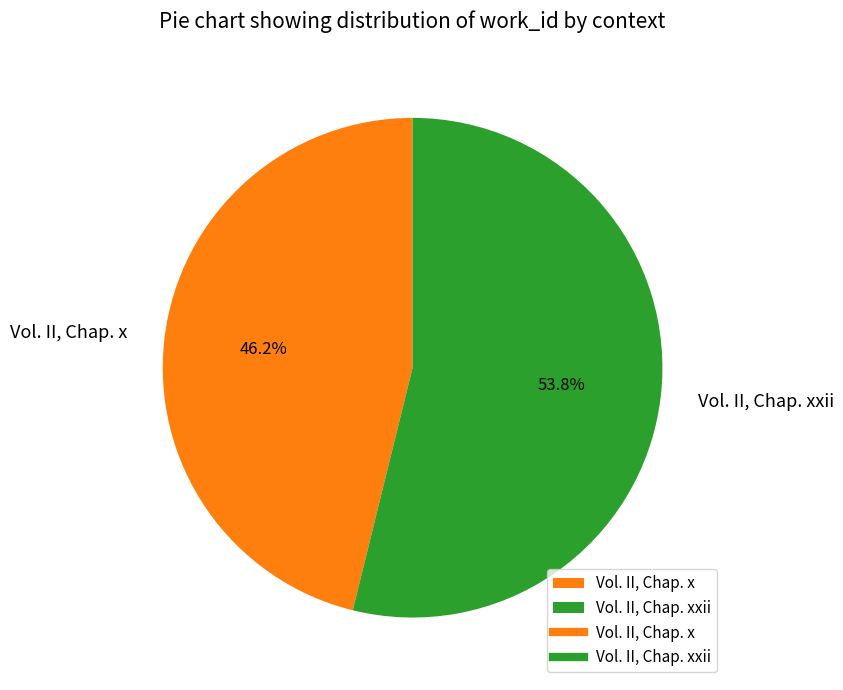

True or false: Vol. II, Chap. xxii accounts for 61% of the total.

False